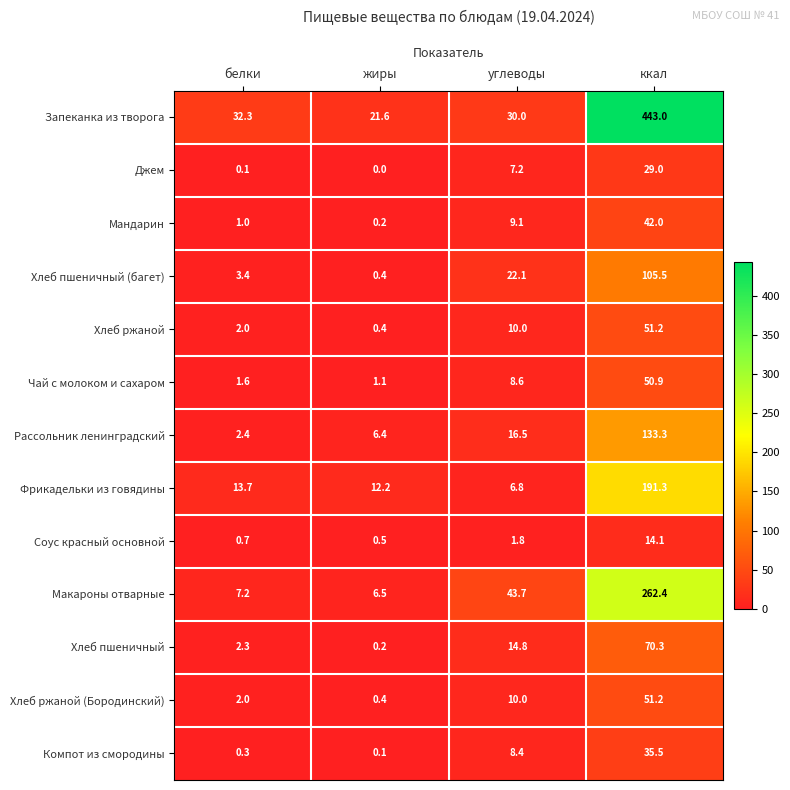

What is the approximate value of Чай с молоком и сахаром at углеводы?

8.6